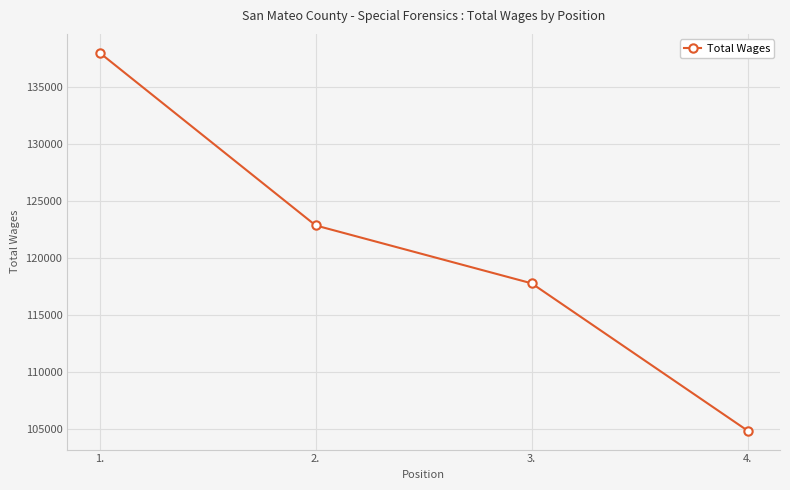

Rank the categories by value from lowest to highest.

4., 3., 2., 1.